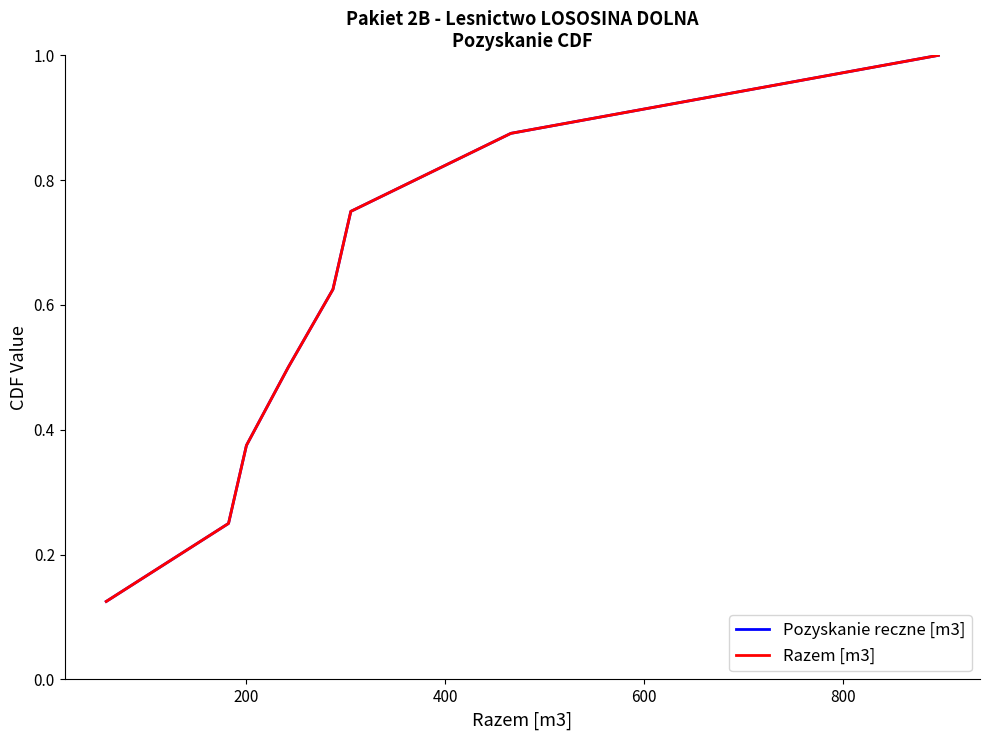

Does the chart display data point markers on the line(s)?

No